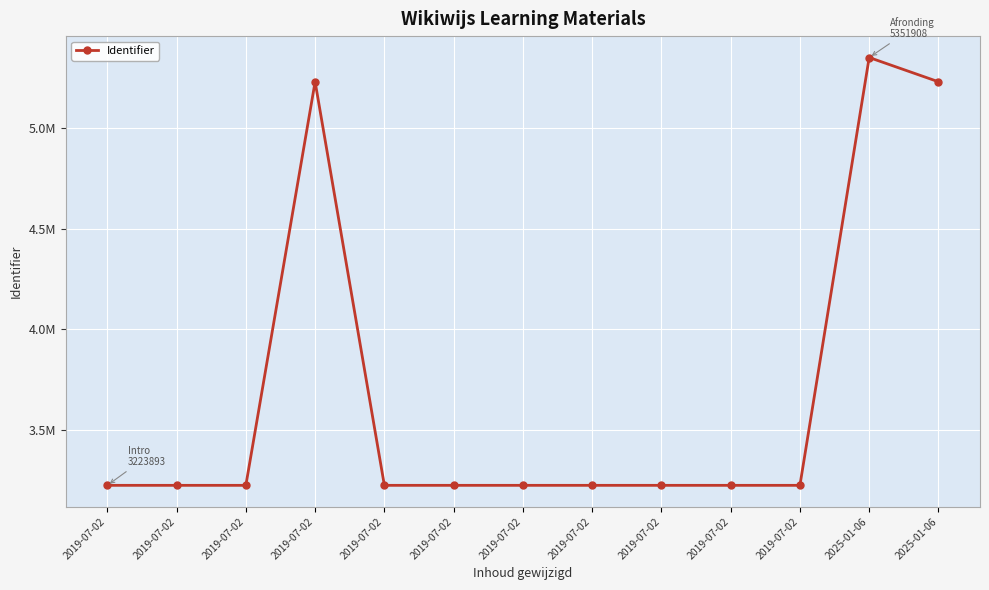

Approximately how many times larger is the value at 2019-07-02 compared to 2019-07-02?

1.0